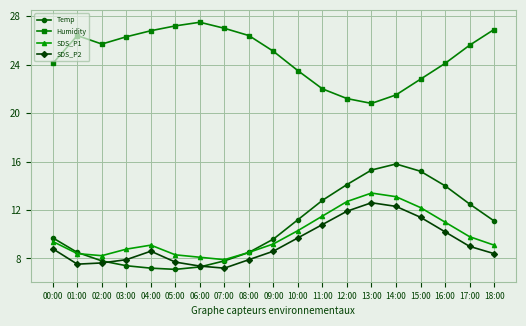

How many data points in Humidity are above 25?

11